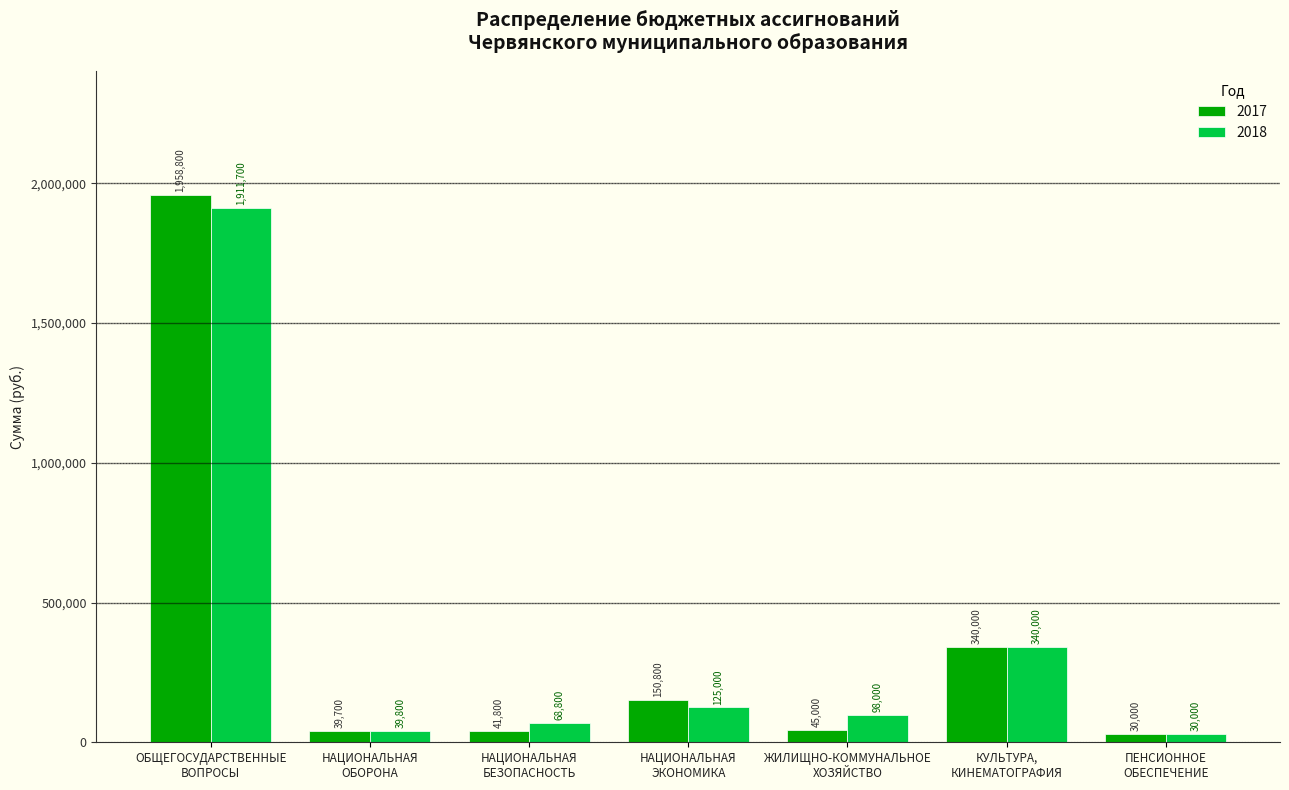

At how many categories does at least one series exceed 568313?

1